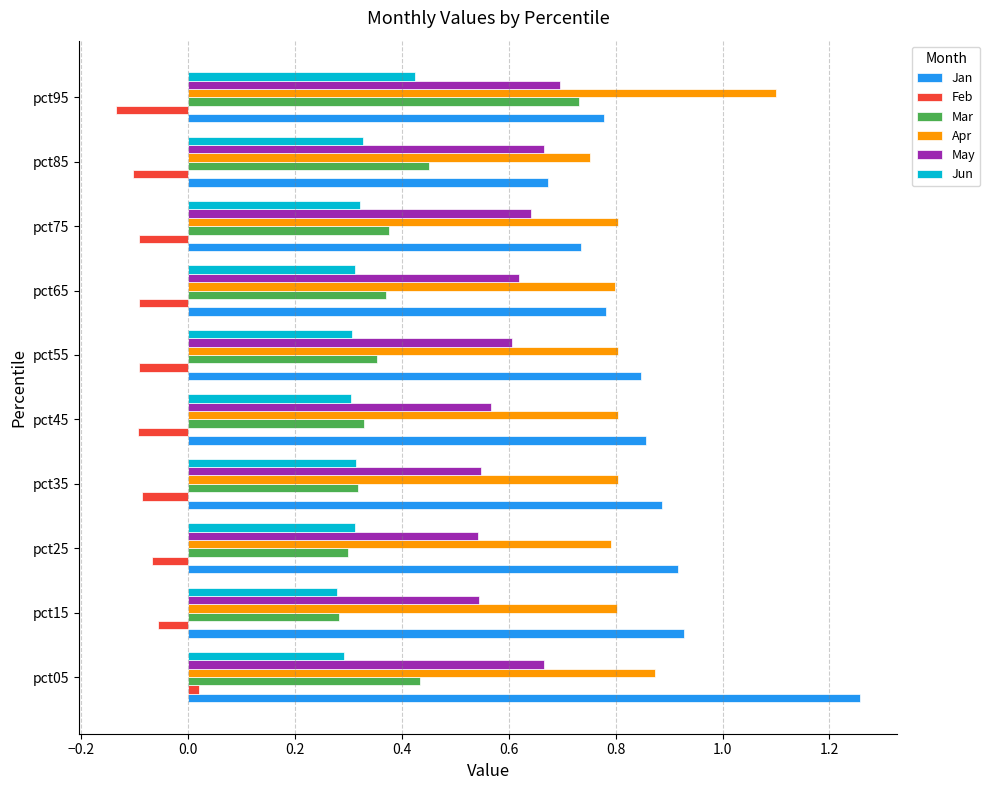

At pct05, list the series in order from smallest to largest.

Feb, Jun, Mar, May, Apr, Jan